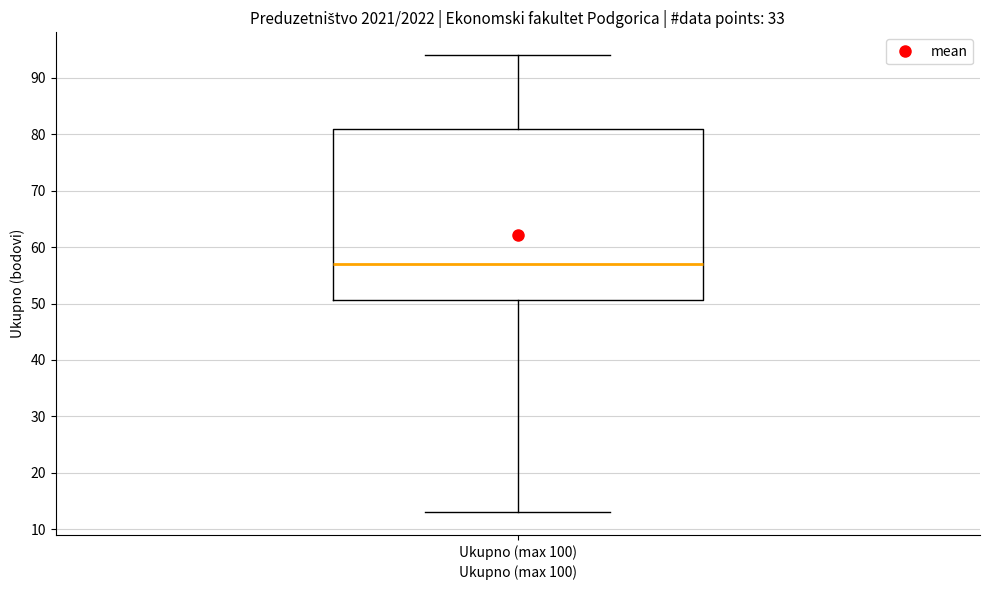

Transcribe this box plot: give where the median line is, the range the box spans, and where the two whiskers end, as read against the y-axis. The values are not printed on the chart, so give them approximately, as read against the axis.

median 57, box 51 to 81, whiskers 13 to 94